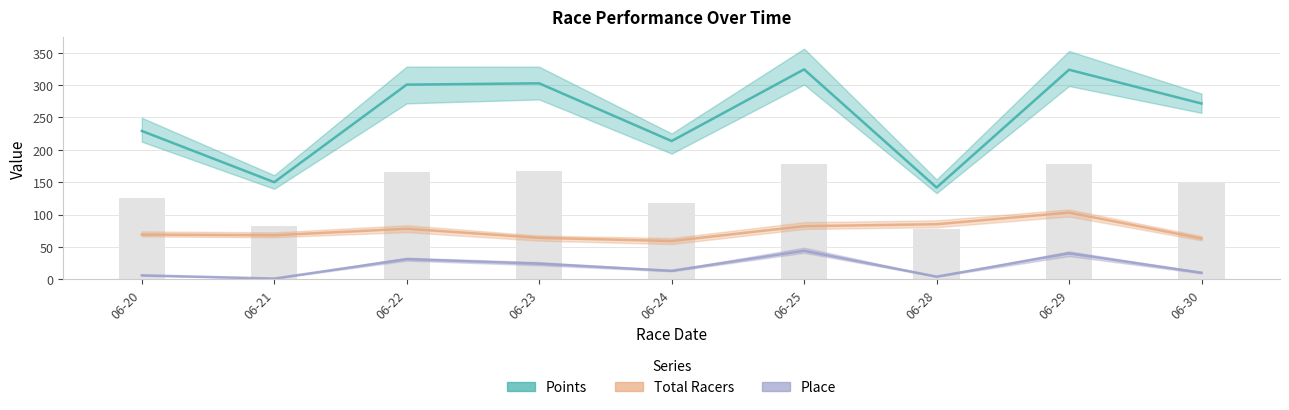

Which category has the highest value across all series?

06-25